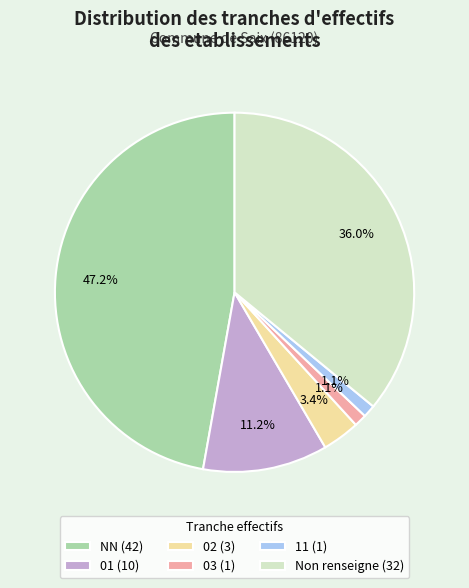

How many segments does this pie chart have?

6